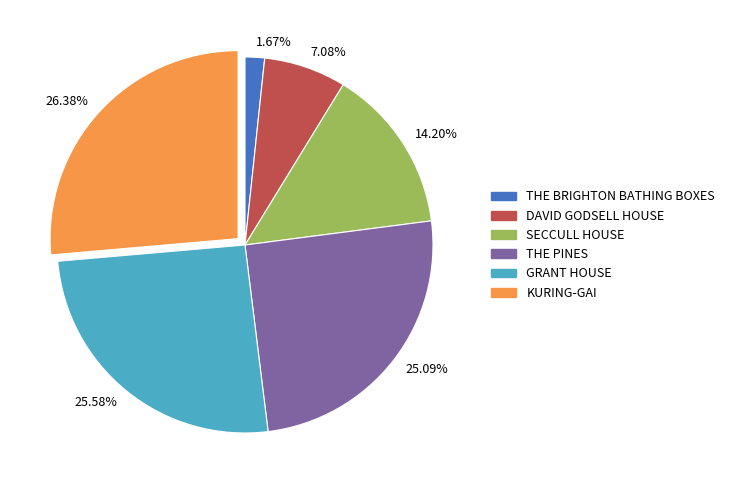

To the nearest percent, what is the difference between the SECCULL HOUSE and THE PINES slice percentages?

11%